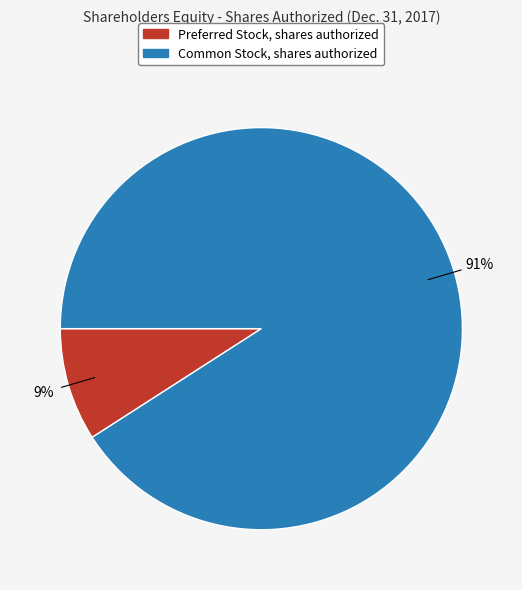

Which category has the smallest portion of the pie?

Preferred Stock, shares authorized